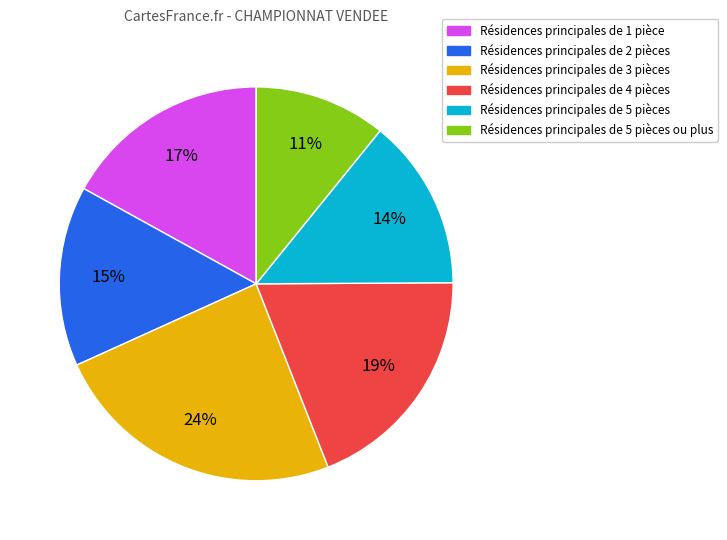

To the nearest percent, what is the average slice percentage?

17%